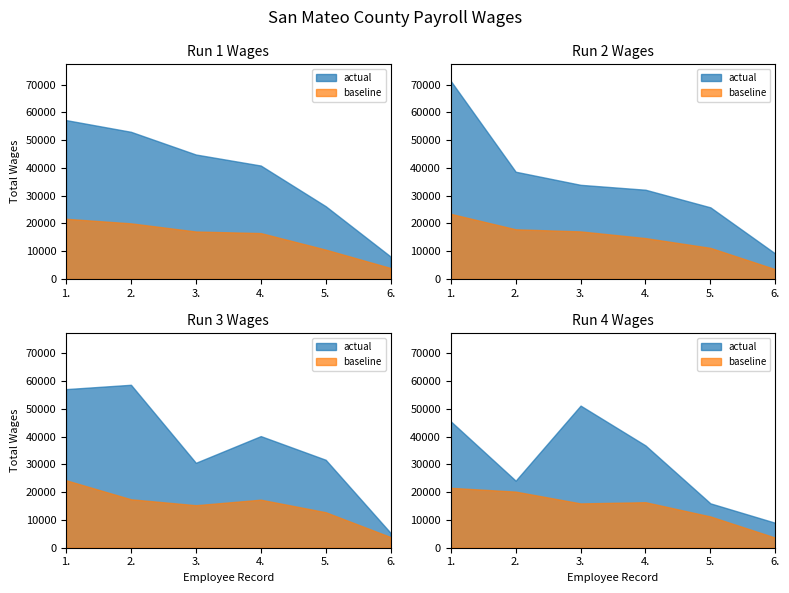

What is the average value?

37652